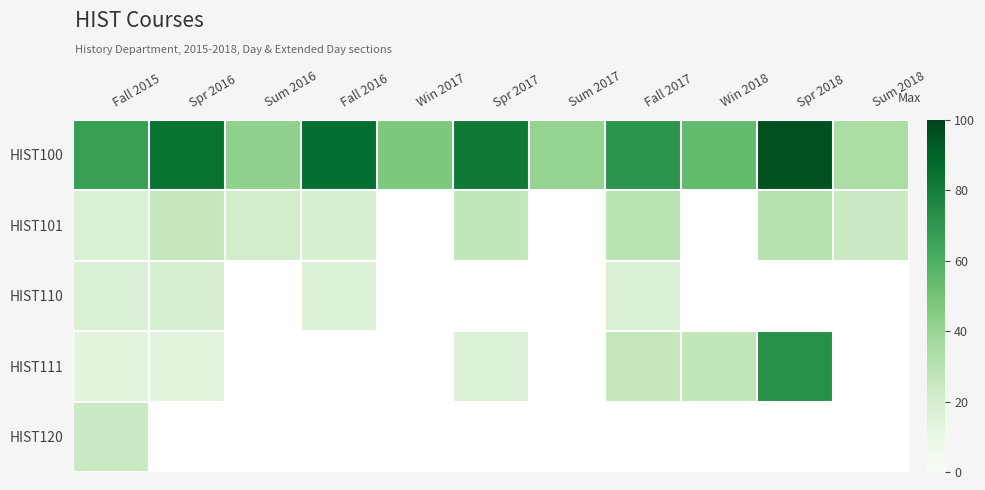

Which series has the largest total across all categories?

HIST100